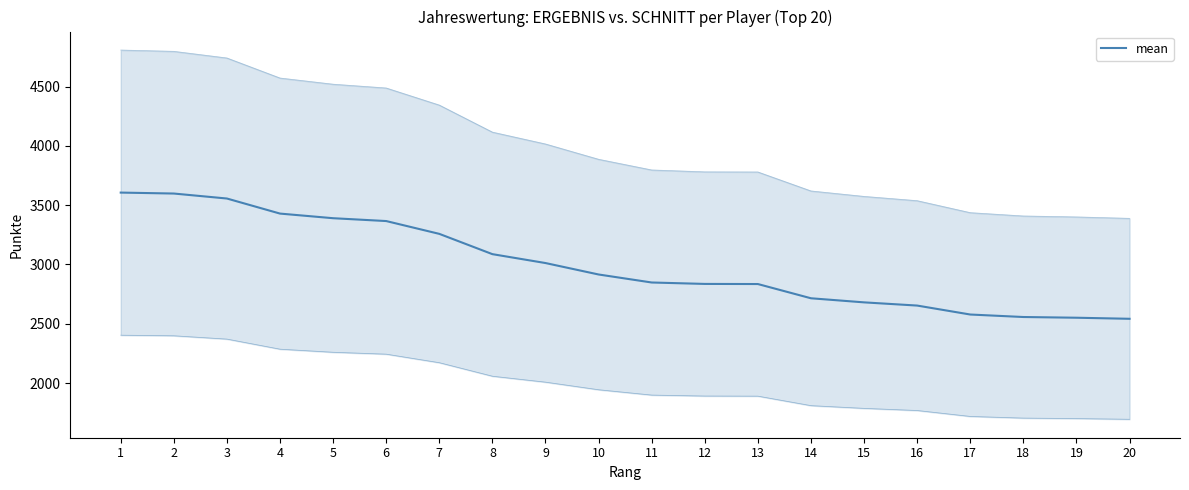

What is the minimum value shown in the chart?

2542.0